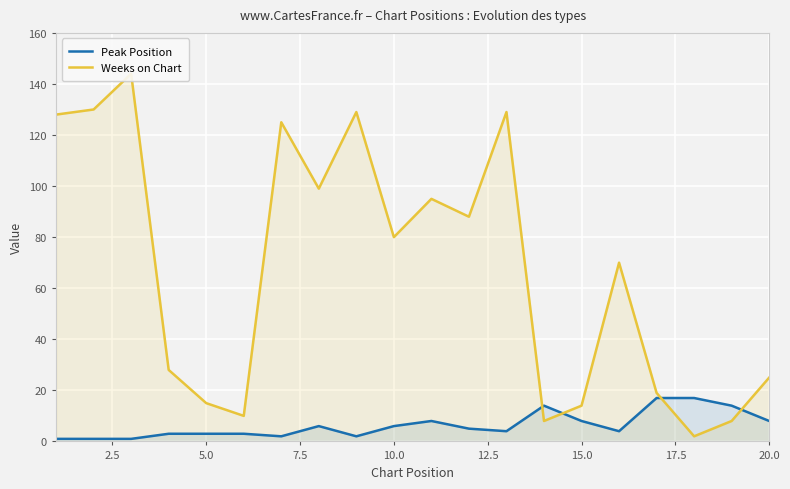

Which series has the largest range (max minus min)?

Weeks on Chart